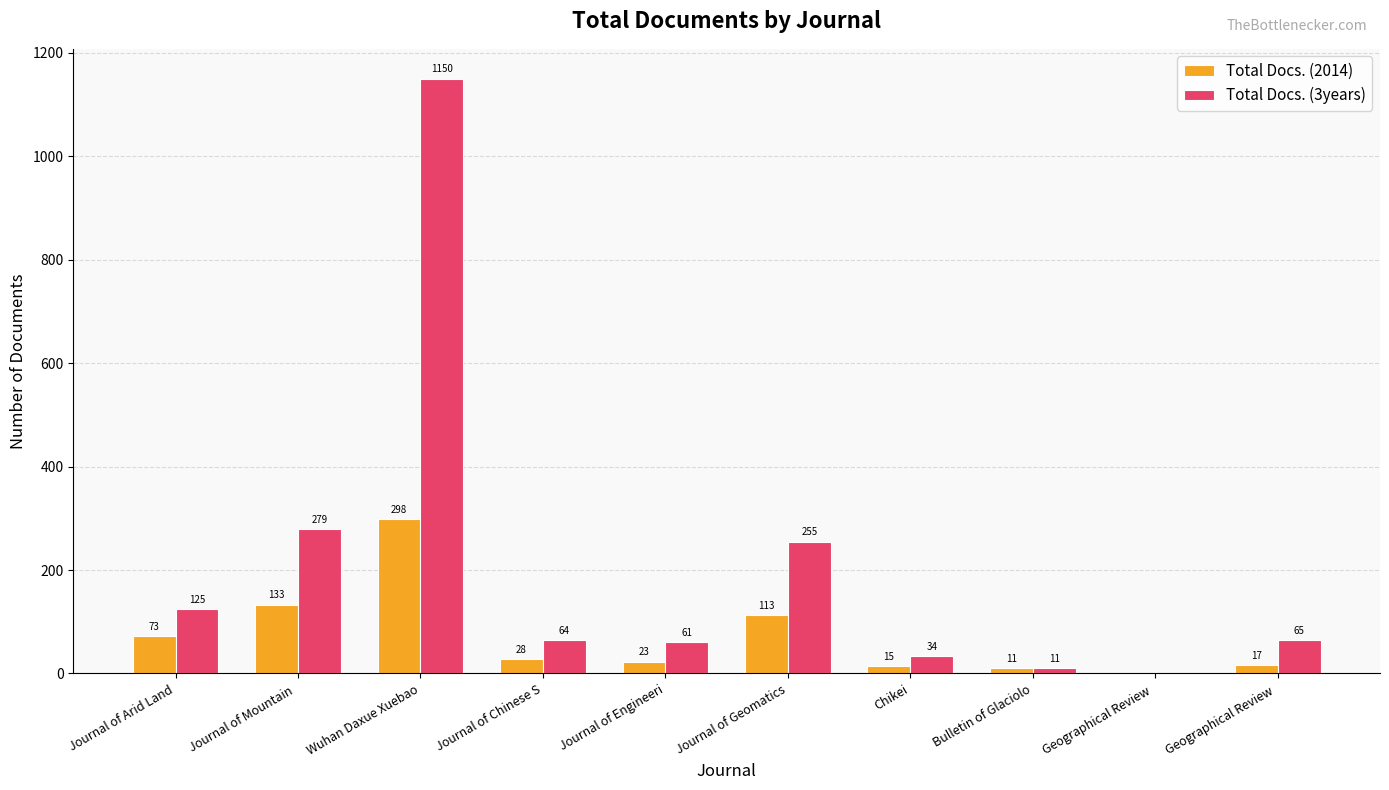

Which series changed the most between Wuhan Daxue Xuebao and Bulletin of Glaciolo?

Total Docs. (3years)